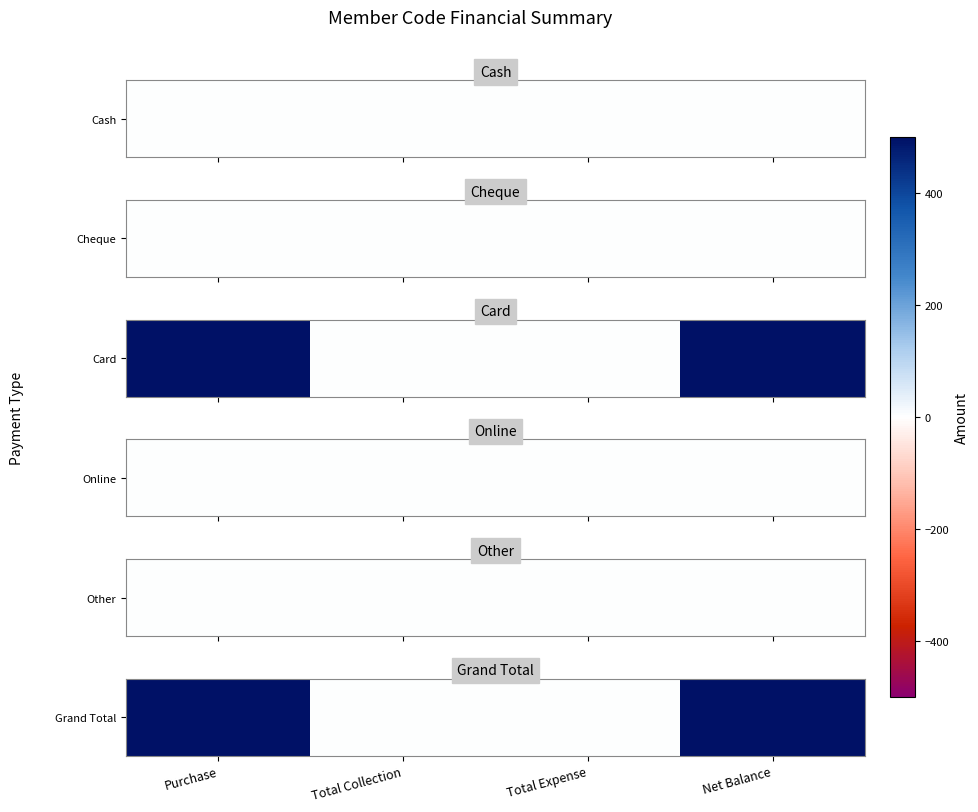

At which label is the value closest to 250?

Purchase